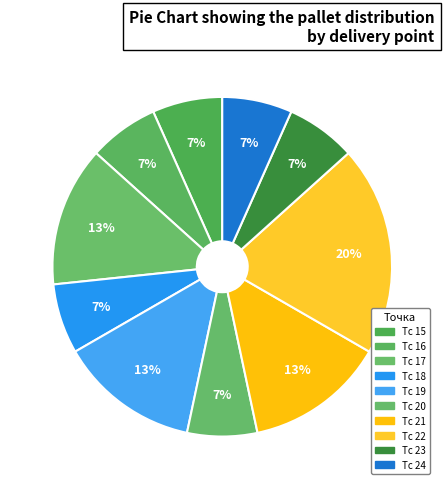

True or false: Тс 17 accounts for 13% of the total.

True